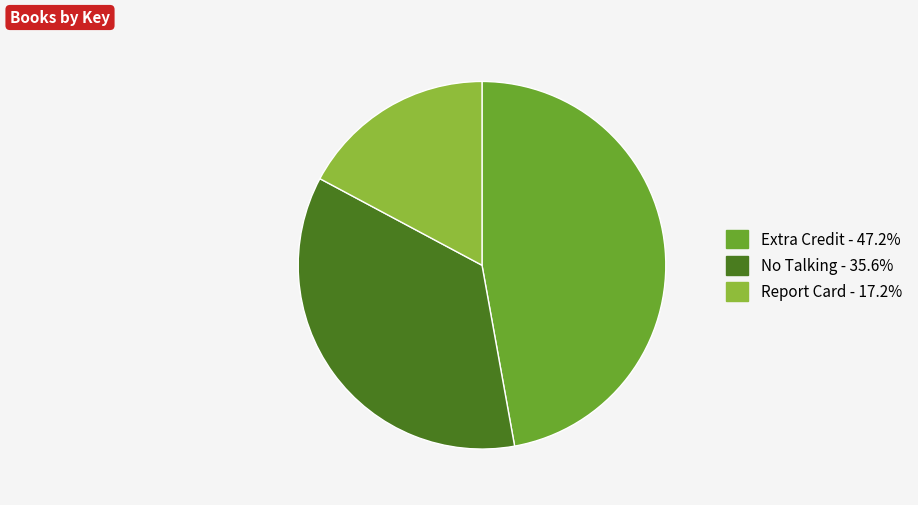

Is Report Card the majority of the pie?

No